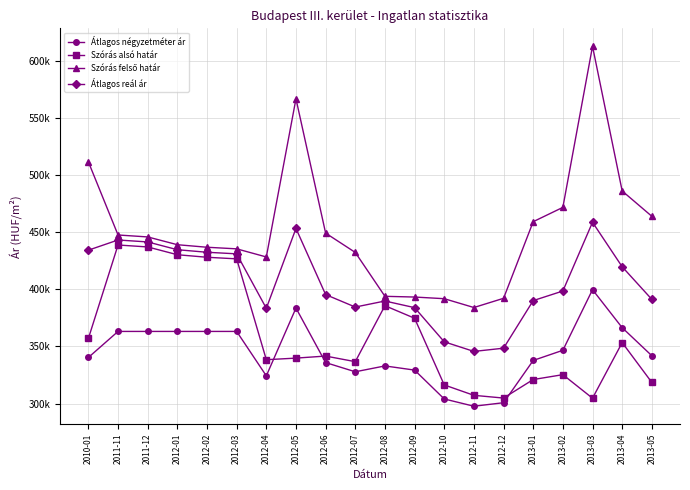

Which series has the largest total across all categories?

Szórás felső határ